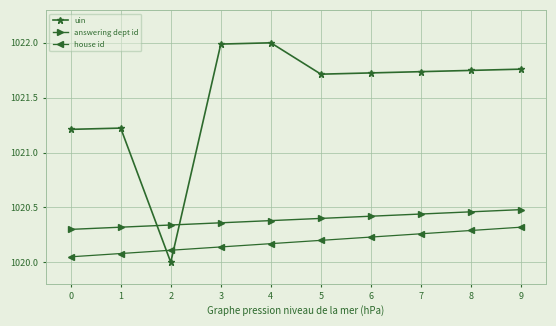

Is the value of house id at 6 greater than the value of answering dept id at 7?

No